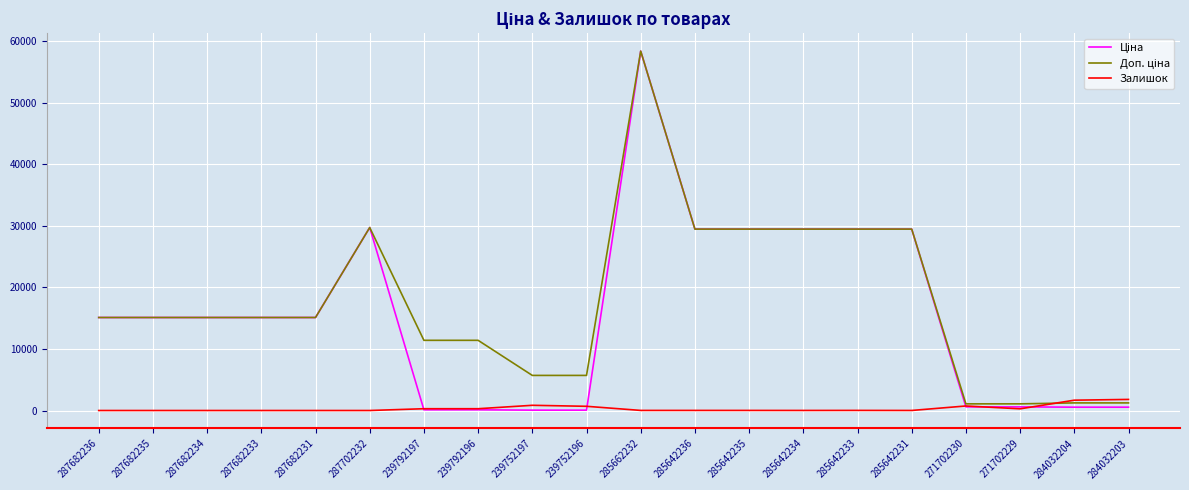

Is it true that Залишок equals 0.0 at 287682234?

True